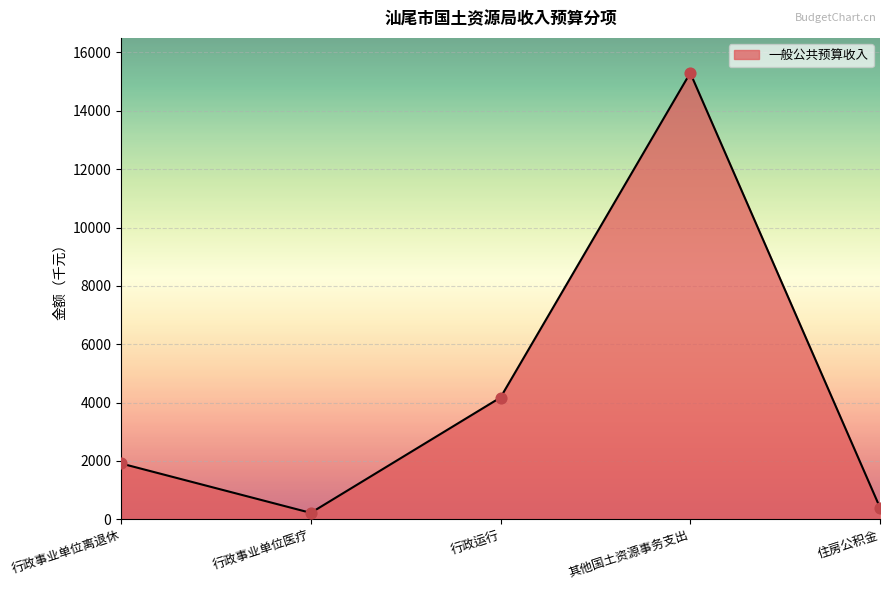

What is the change in value from 行政事业单位离退休 to 其他国土资源事务支出?

+13386